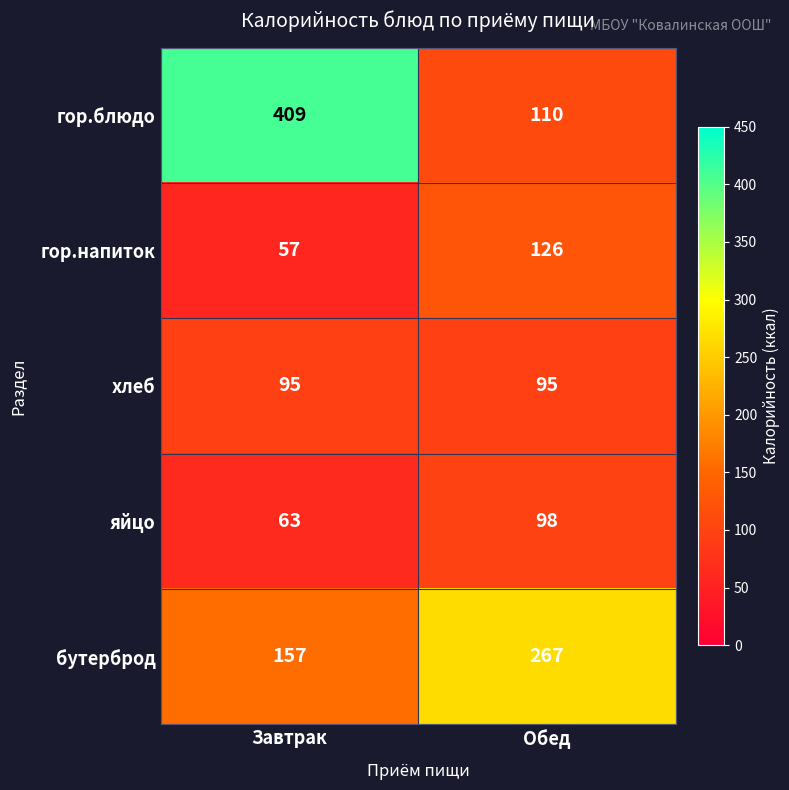

List the series in order of their peak value, lowest first.

хлеб, яйцо, гор.напиток, бутерброд, гор.блюдо